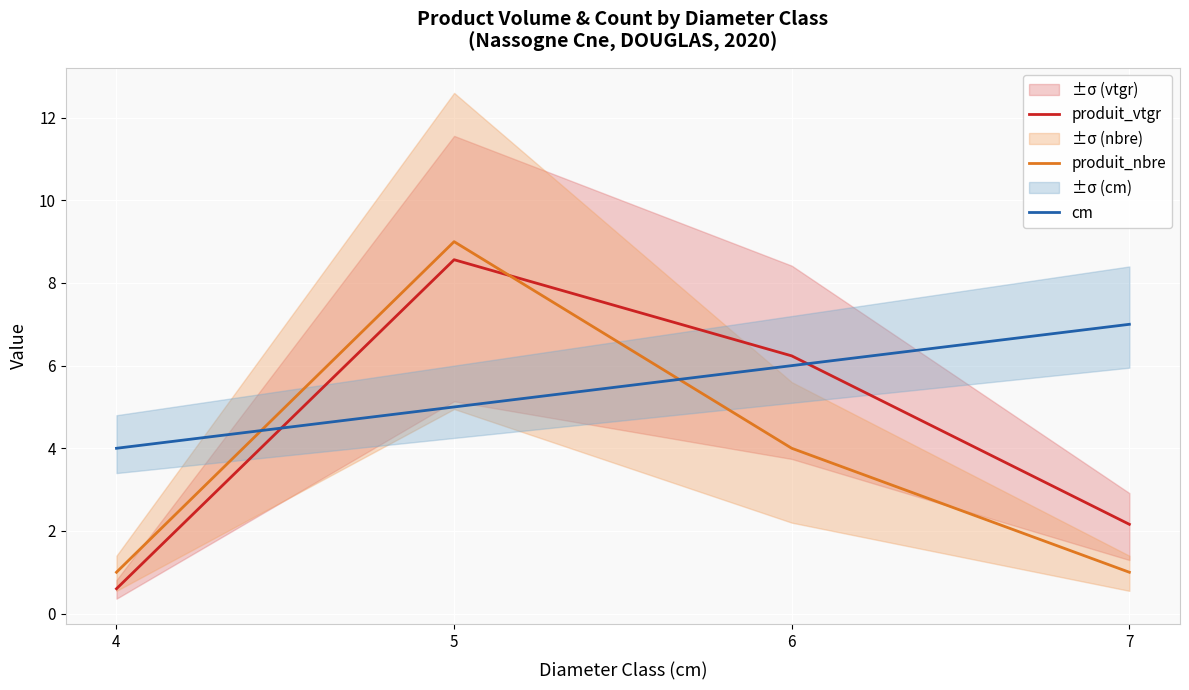

List the series in order of their overall mean, lowest first.

produit_nbre, produit_vtgr, cm